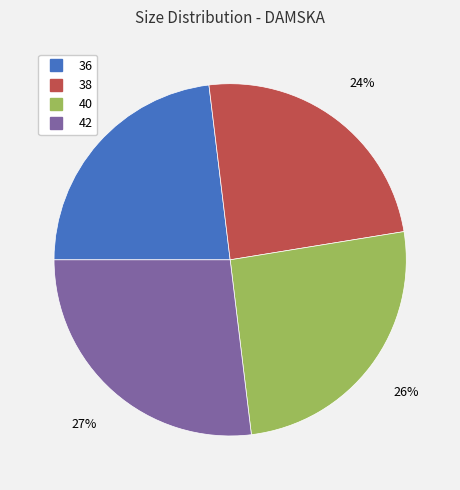

To the nearest percent, what percentage of the pie is 42?

27%